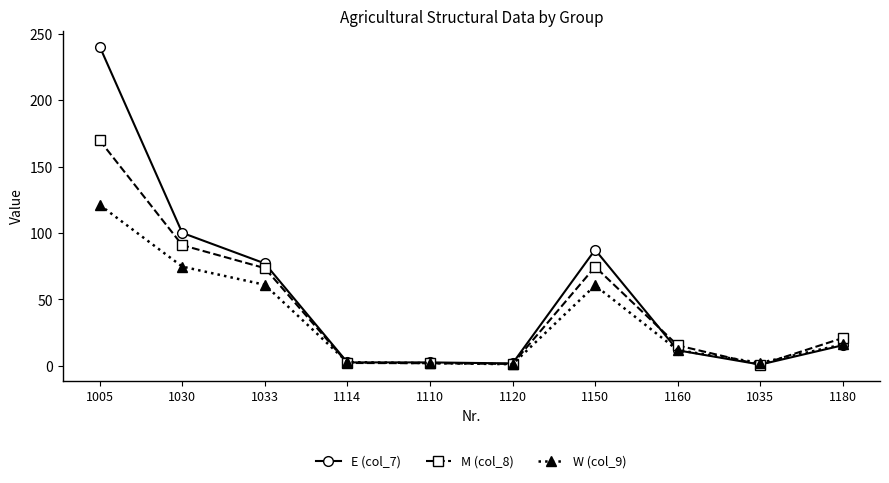

True or false: W (col_9) has a value of 2.1 at 1110.

True